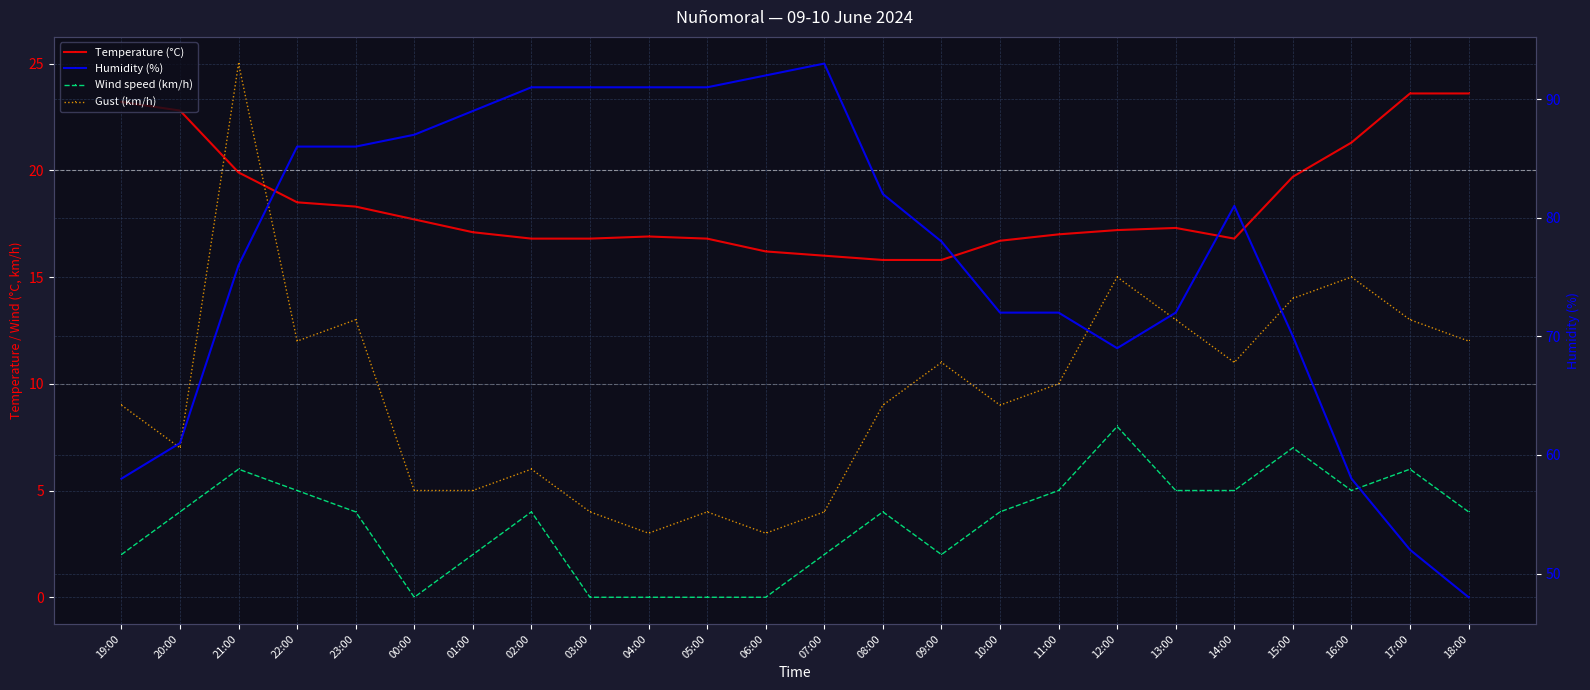

What is the label of the 18th point from the left?

12:00